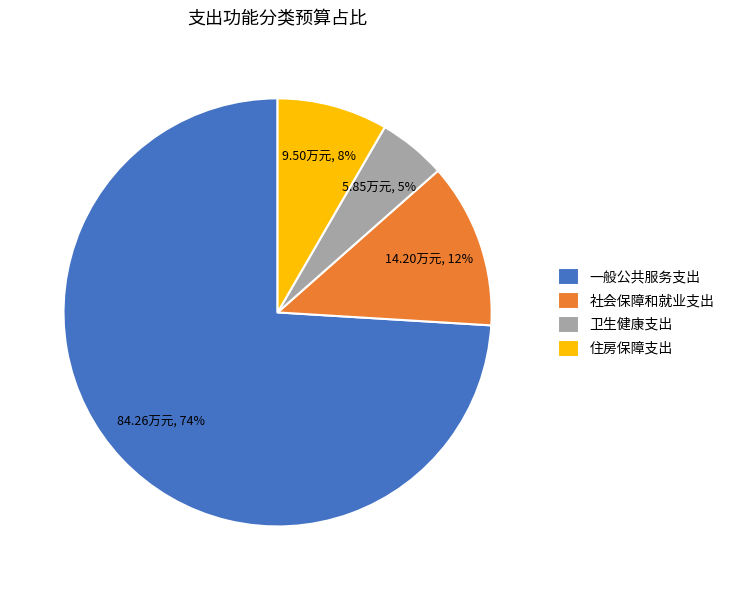

How many slices are in this pie chart?

4